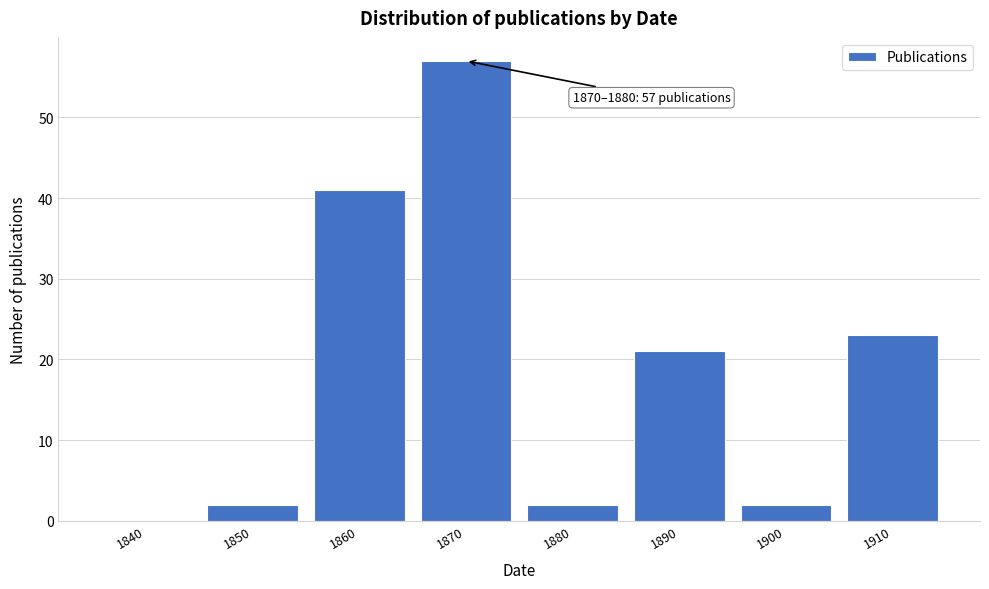

Reading left to right, extract all data points from this chart.

1840=0	1850=2	1860=41	1870=57	1880=2	1890=21	1900=2	1910=23